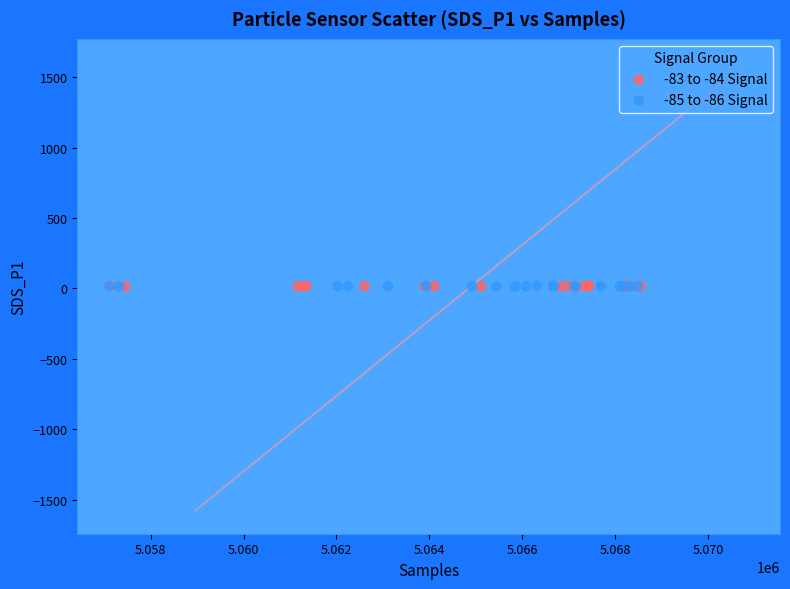

What are all the series names shown in the legend?

-83 to -84 Signal, -85 to -86 Signal